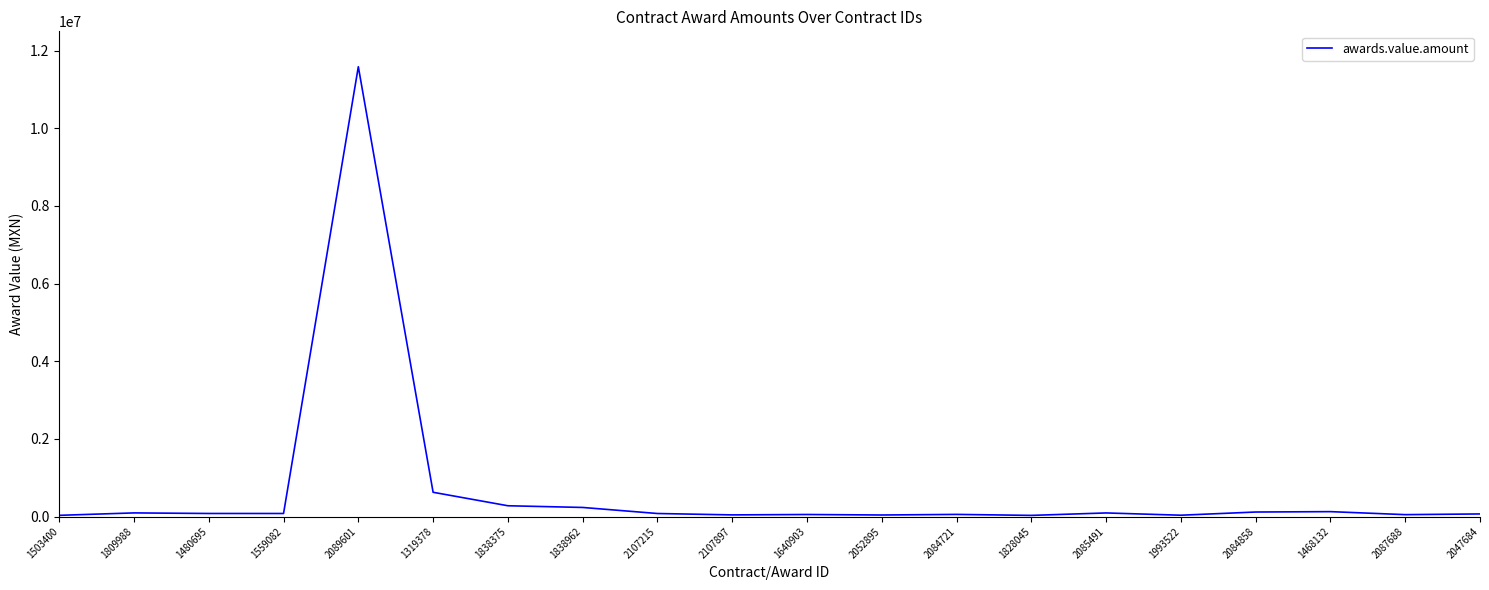

What is the greatest value displayed?

11587933.1